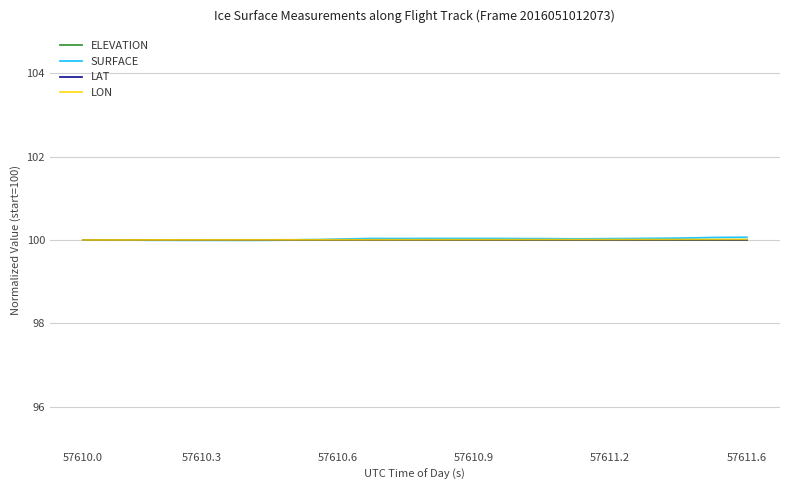

Which series ends up on top after the final intersection of SURFACE and LAT?

SURFACE